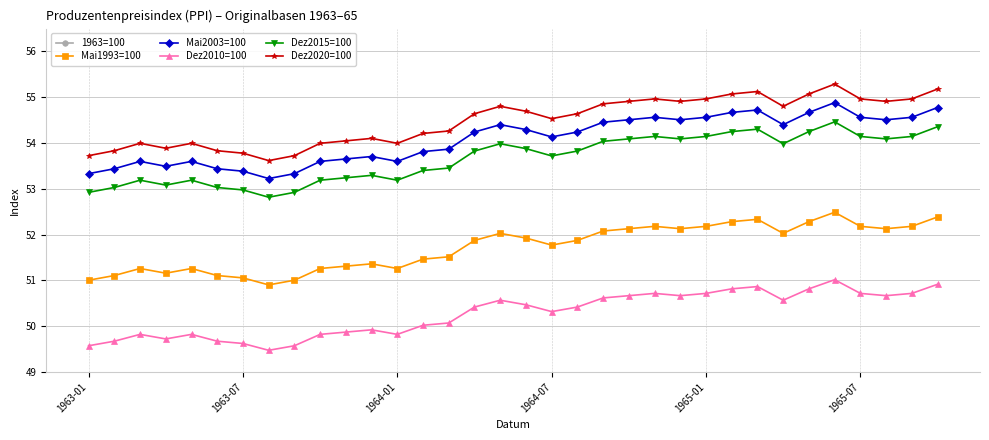

How many interior local peaks does the Dez2010=100 series have?

7